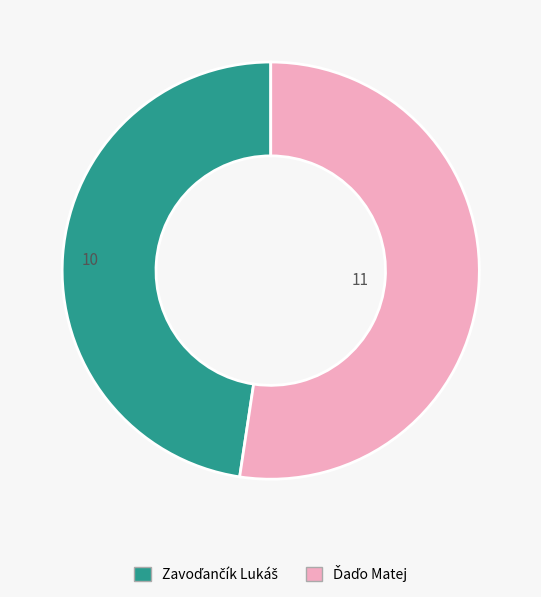

How many slices are in this pie chart?

2